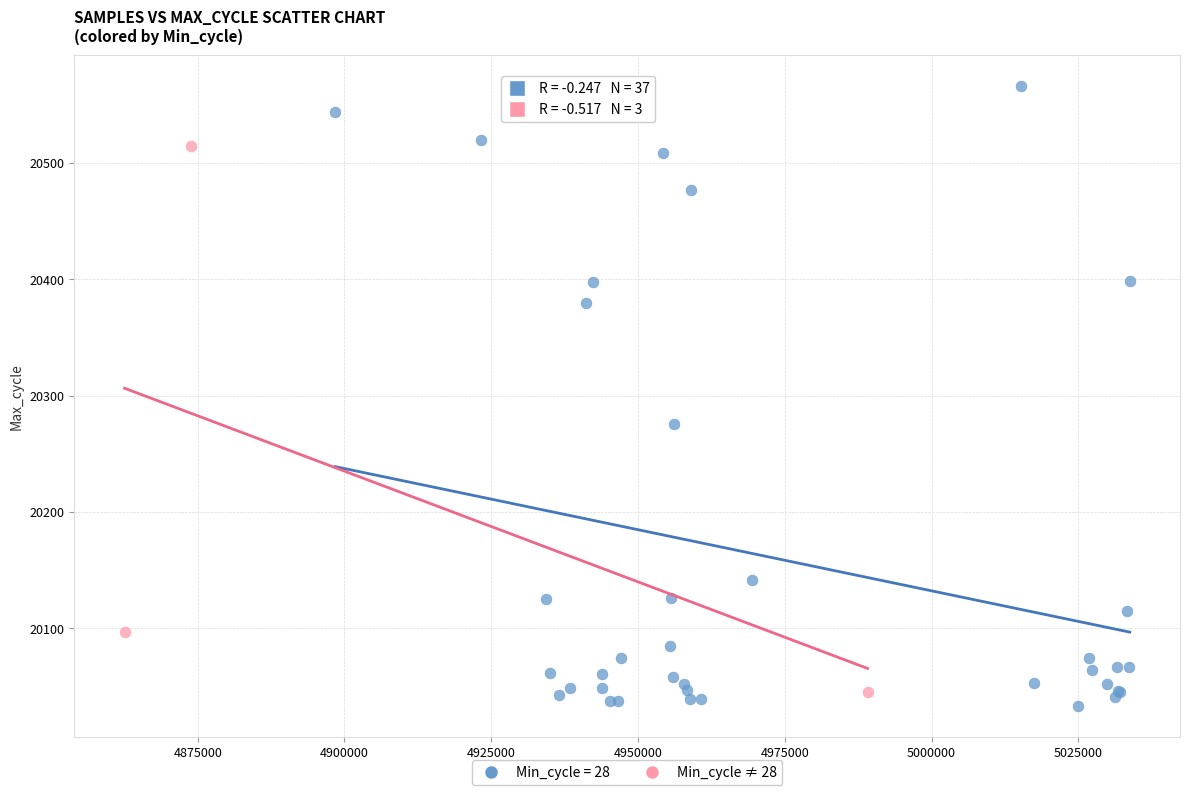

Which series contains the highest Y value?

Min_cycle = 28